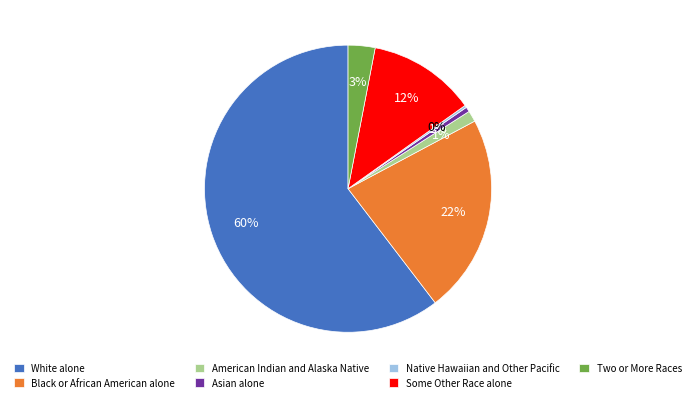

Is there any slice that represents more than half of the pie?

Yes